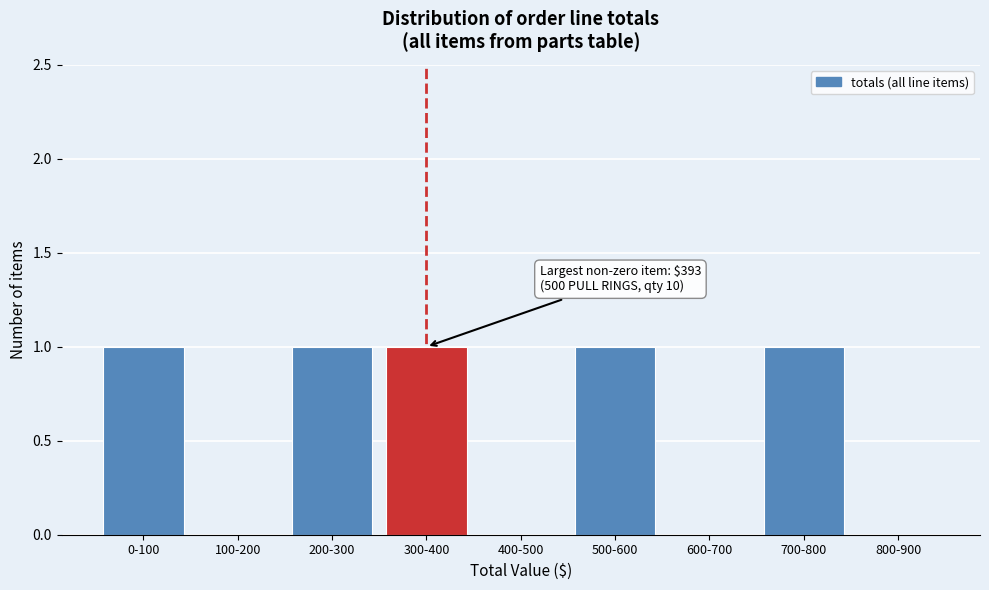

Reading right to left, list all the values displayed in this chart.

800-900=0	700-800=1	600-700=0	500-600=1	400-500=0	300-400=1	200-300=1	100-200=0	0-100=1